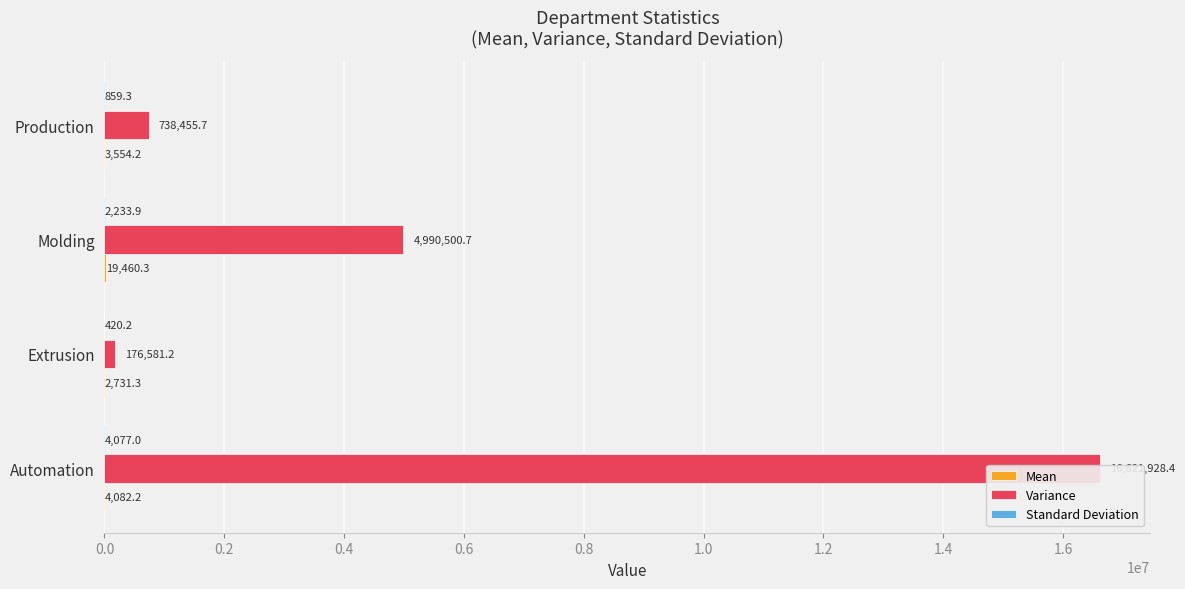

The Standard Deviation series shows 420.2 at Extrusion. True or false?

True